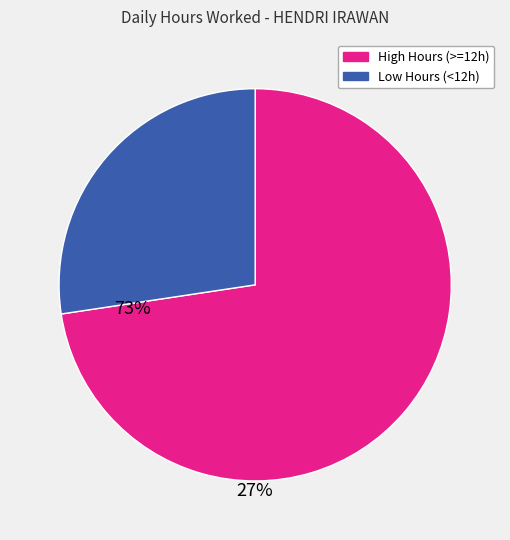

Is it true that High Hours (>=12h) is 59% of the pie?

False